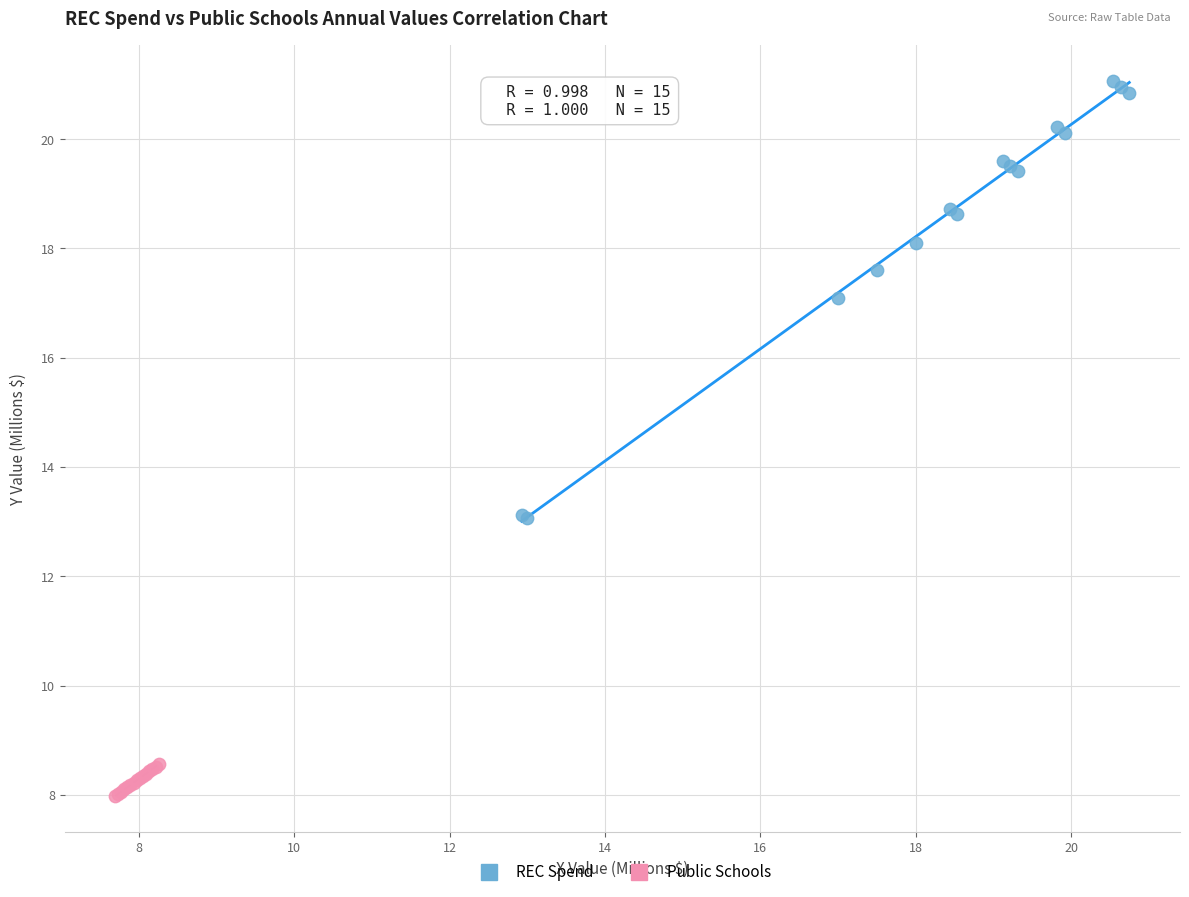

Which series reaches the minimum Y coordinate?

Public Schools